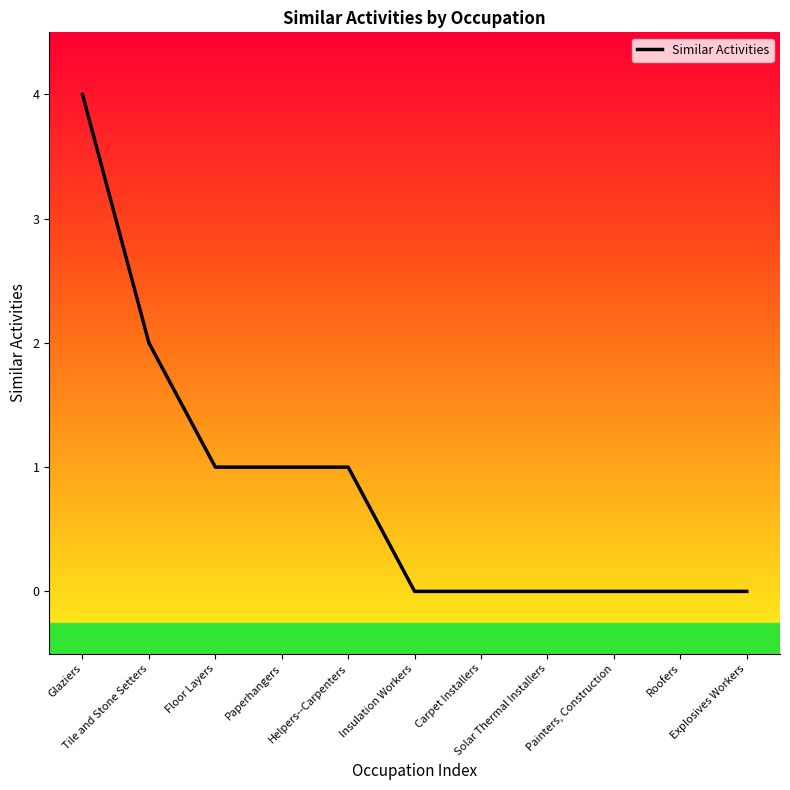

What is the change in value from Floor Layers to Roofers?

-1